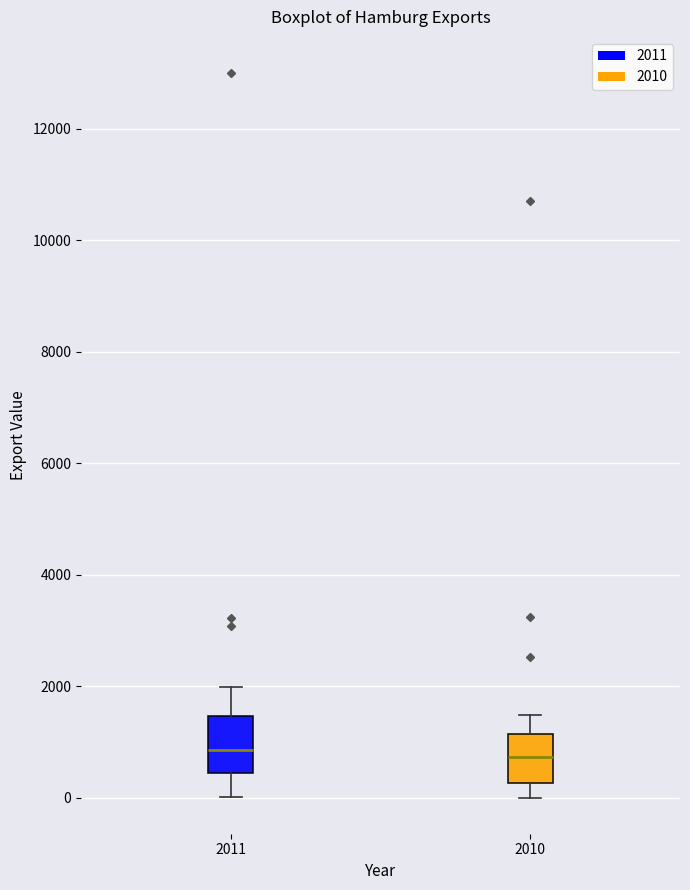

Reading left to right, read every box against the y-axis: the position of its median line, the range the box covers, and the ends of its whiskers. The values are not printed on the chart, so give them approximately, as read against the axis.

2011: median 800, box 400 to 1400, whiskers 0 to 2000
2010: median 800, box 200 to 1200, whiskers 0 to 1400